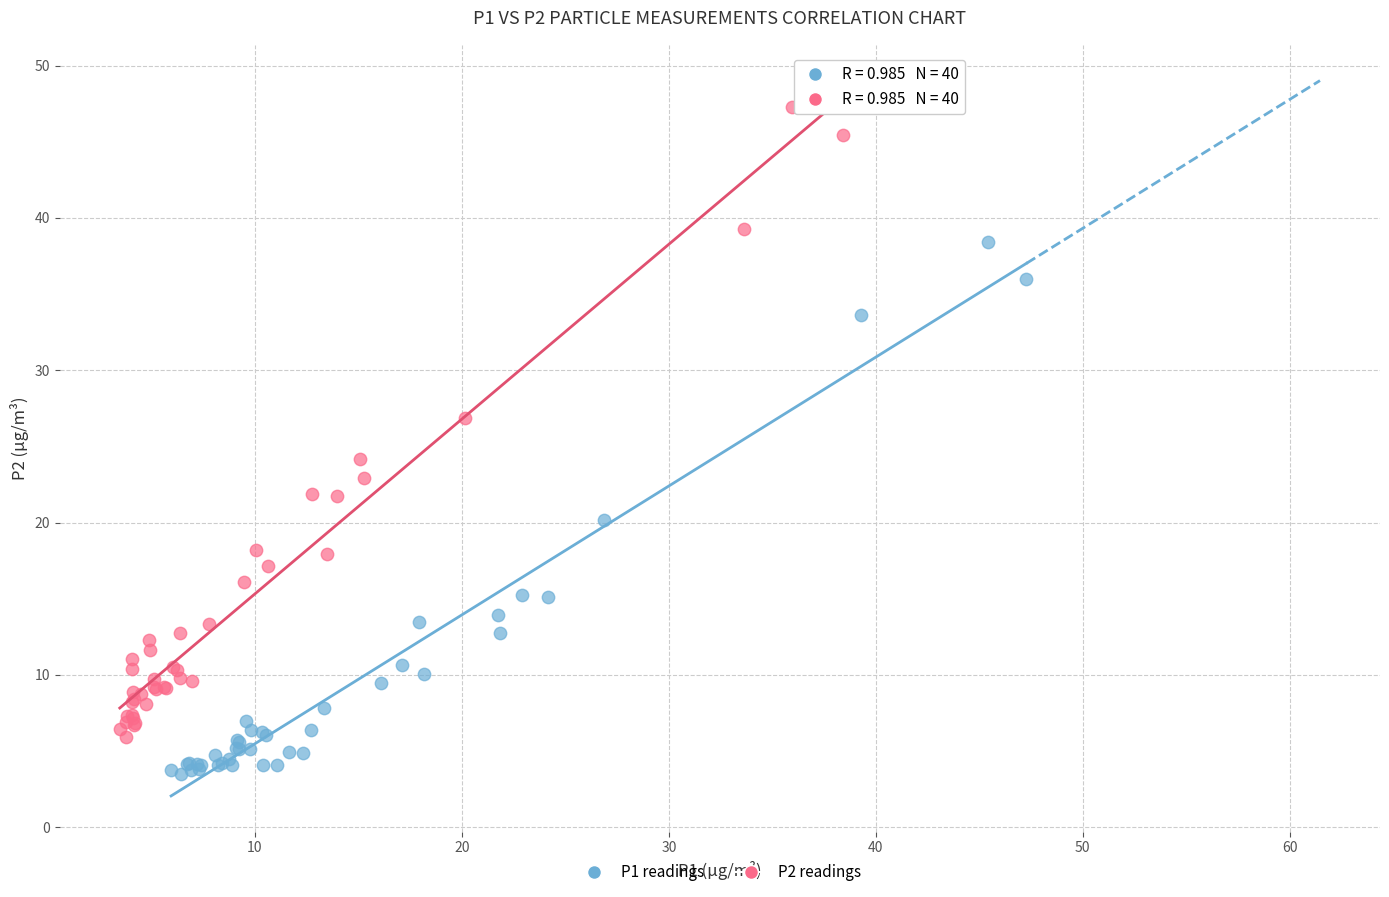

Which series has the largest Y range (max minus min)?

P2 readings